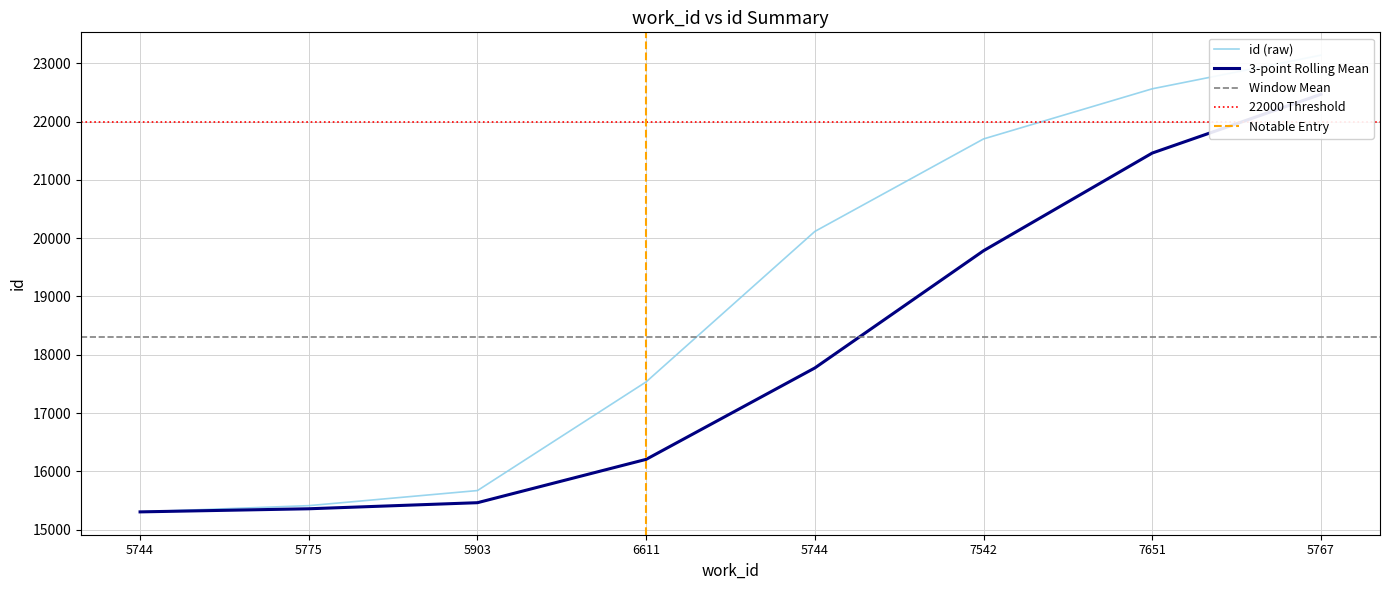

What is the label of the 1st point from the right?

5767